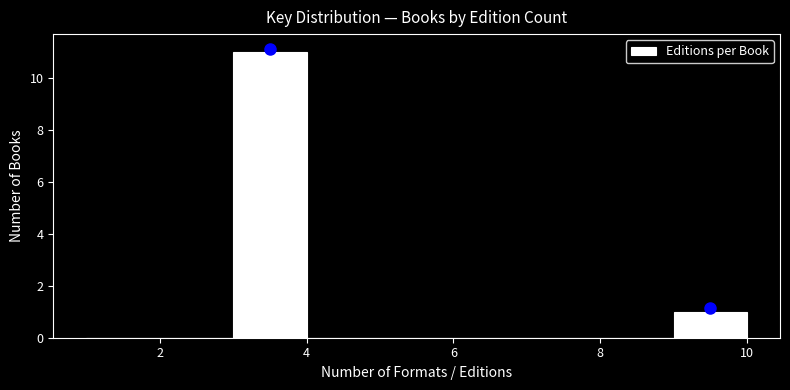

Reading left to right, transcribe this chart: for each bar, give the range it covers on the x-axis and its height. The values are not printed on the chart, so give them approximately, as read against the axis.

1 to 2: 0
2 to 3: 0
3 to 4: 11
4 to 5: 0
5 to 6: 0
6 to 7: 0
7 to 8: 0
8 to 9: 0
9 to 10: 1